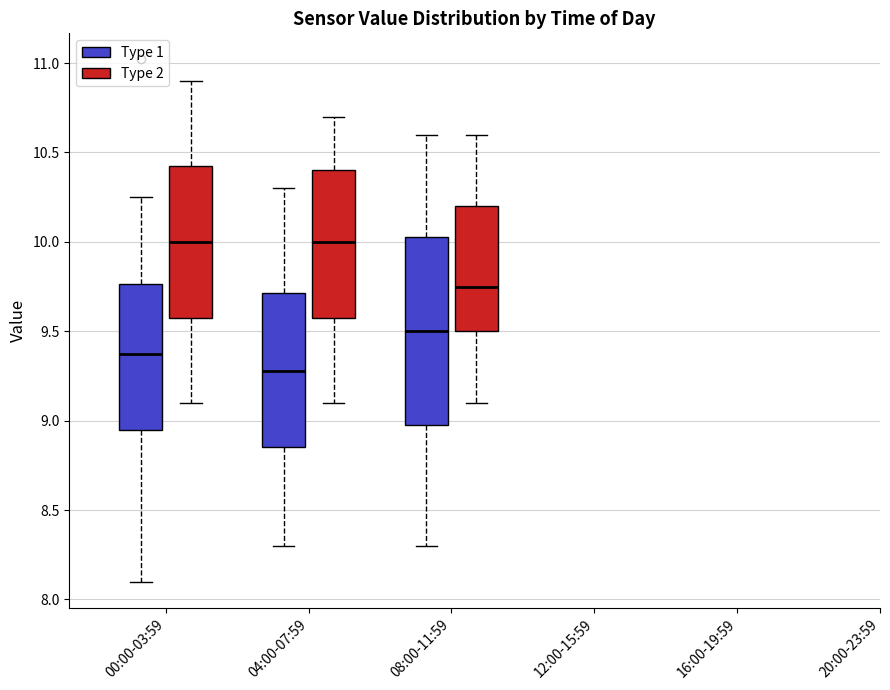

Reading left to right, read every box against the y-axis: the position of its median line, the range the box covers, and the ends of its whiskers. The values are not printed on the chart, so give them approximately, as read against the axis.

00:00-03:59 (Type 1): median 9.40, box 8.95 to 9.75, whiskers 8.10 to 10.25
00:00-03:59 (Type 2): median 10.00, box 9.60 to 10.45, whiskers 9.10 to 10.90
04:00-07:59 (Type 1): median 9.30, box 8.85 to 9.70, whiskers 8.30 to 10.30
04:00-07:59 (Type 2): median 10.00, box 9.60 to 10.40, whiskers 9.10 to 10.70
08:00-11:59 (Type 1): median 9.50, box 9.00 to 10.05, whiskers 8.30 to 10.60
08:00-11:59 (Type 2): median 9.75, box 9.50 to 10.20, whiskers 9.10 to 10.60